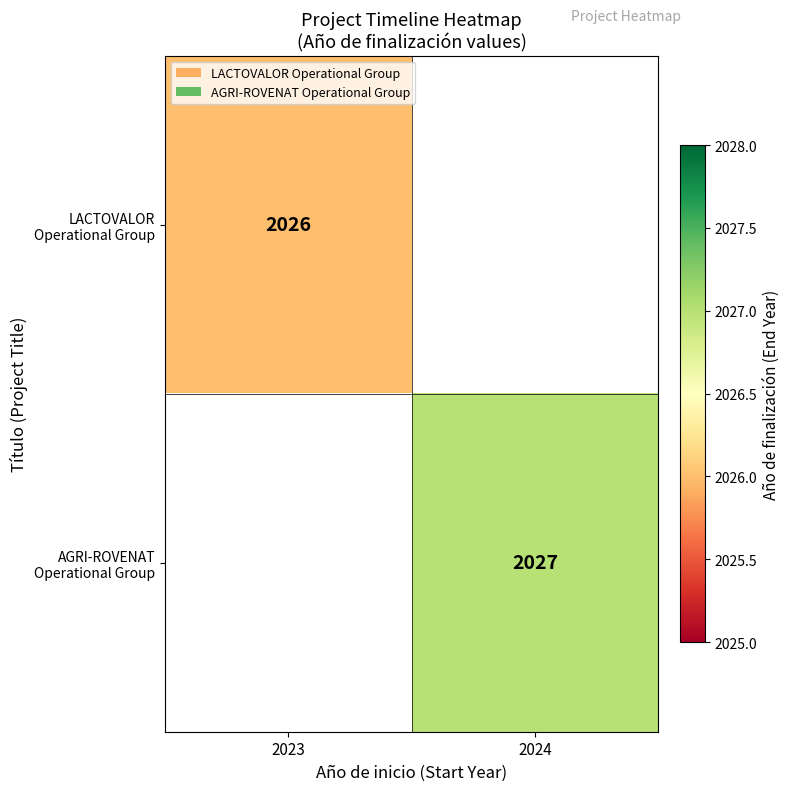

Which category has the lowest value in the AGRI-ROVENAT Operational Group series?

2023